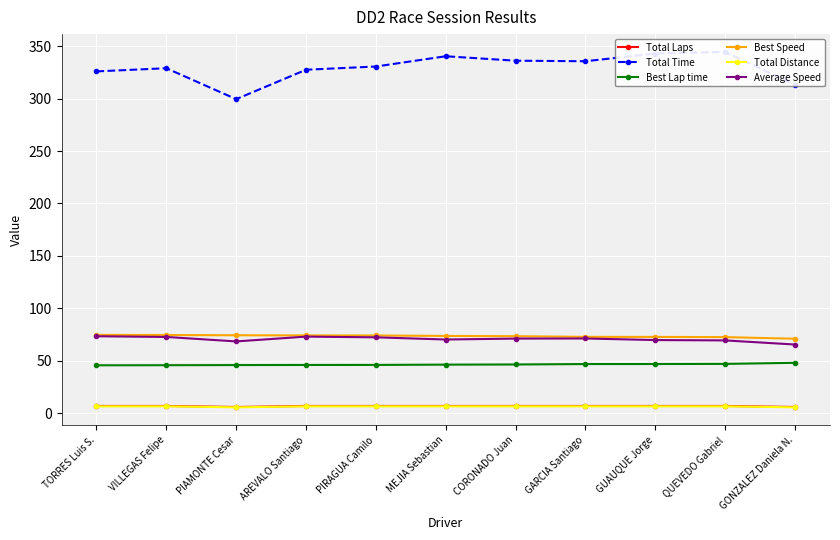

True or false: Total Distance and Best Speed cross at least once.

False